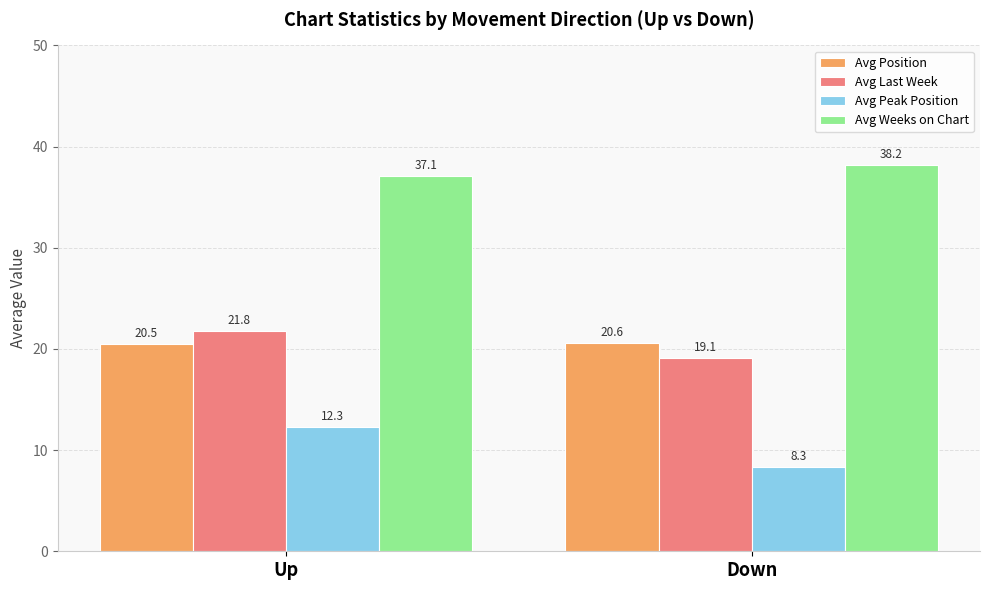

What is the label of the 1st bar from the right?

Down